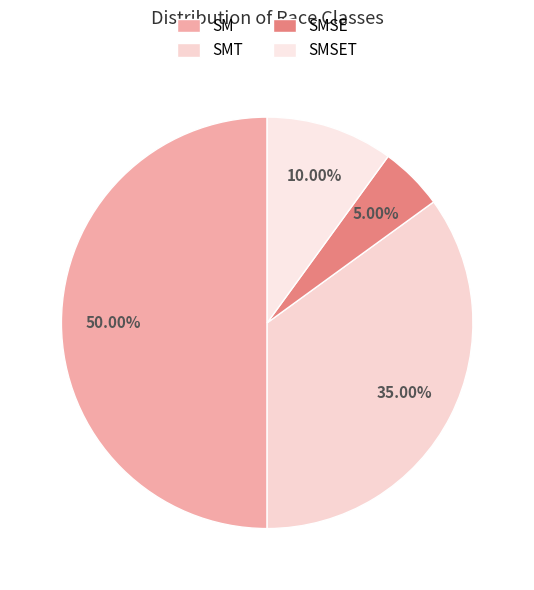

Does SMSET account for over 50% of the chart?

No